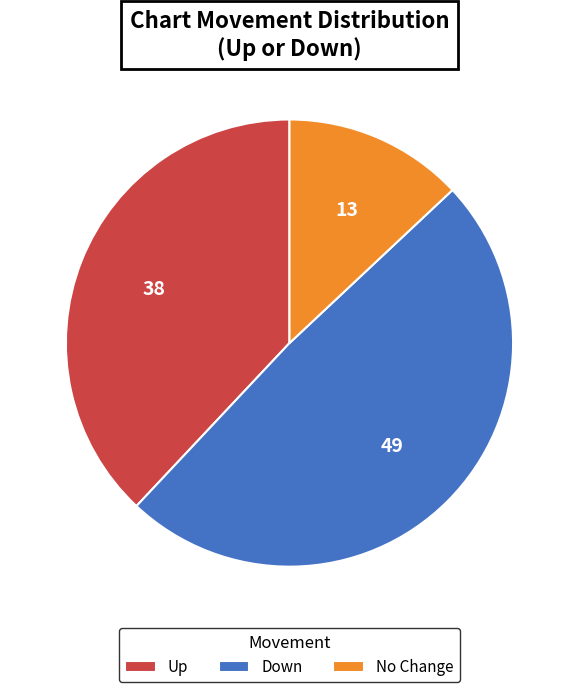

Which category has the smallest portion of the pie?

No Change